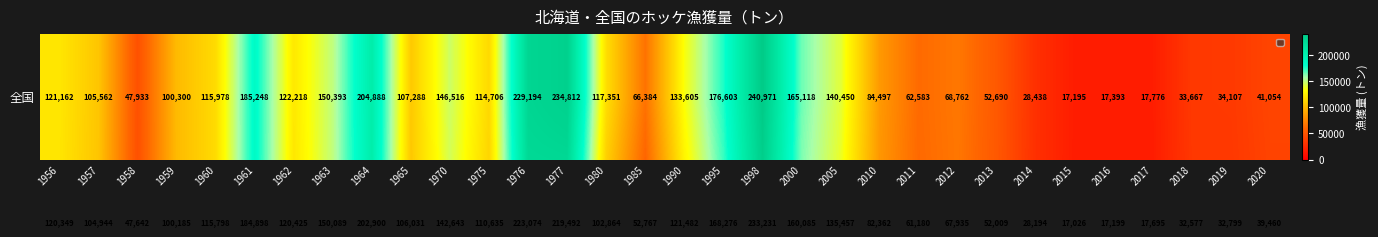

What is the maximum value shown in the chart?

240971